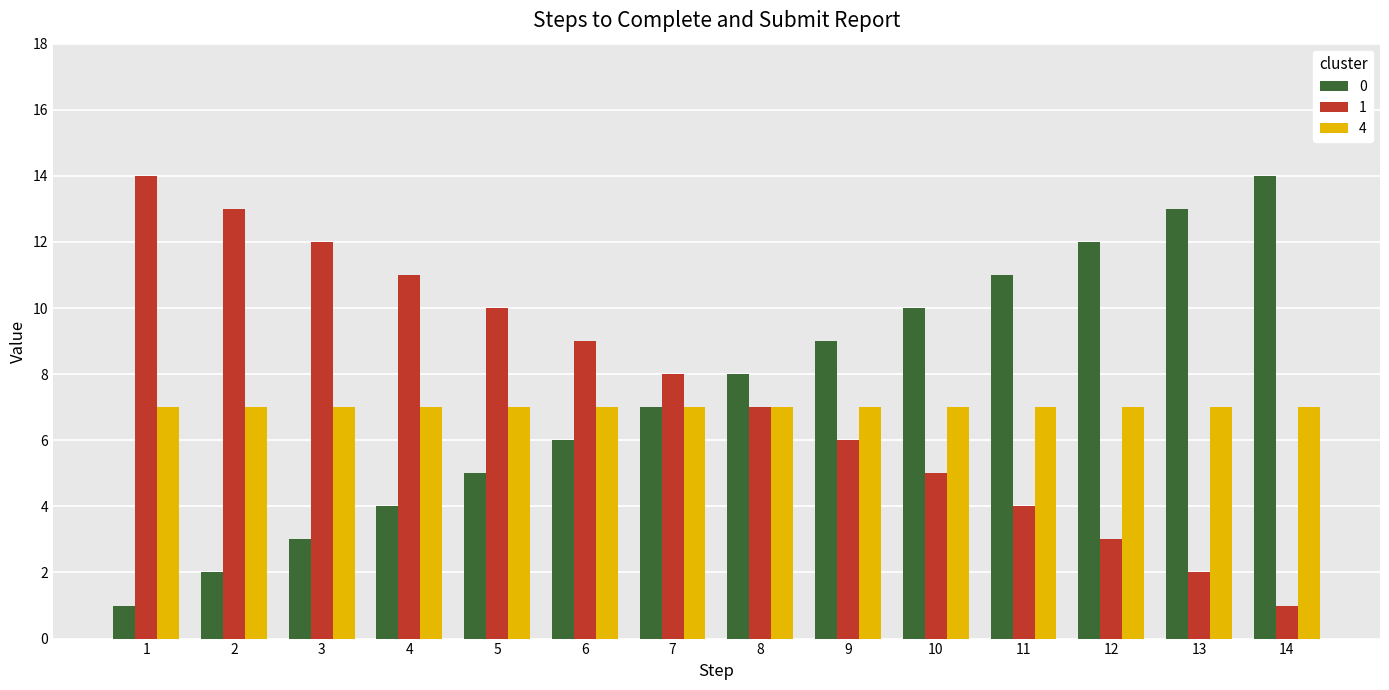

Which category has the highest value in the 0 series?

14